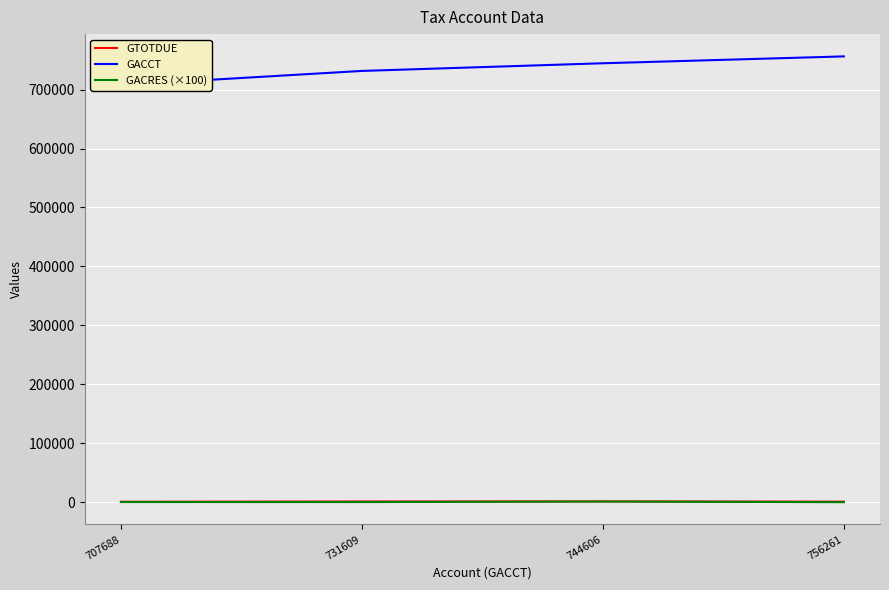

Rank the series by their maximum value, from highest to lowest.

GACCT, GTOTDUE, GACRES (×100)